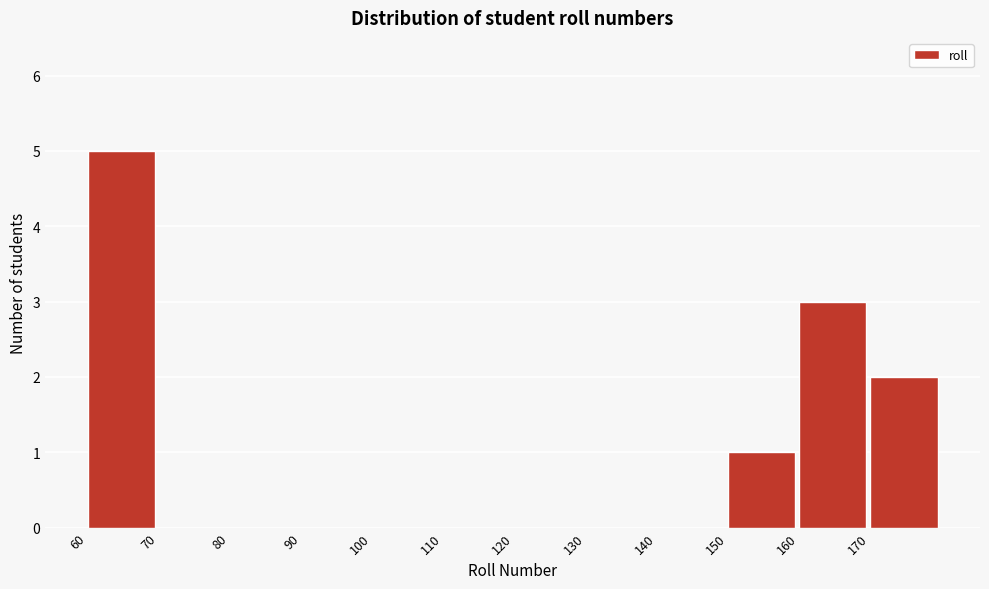

Which range on the x-axis has the tallest bar?

60 to 70